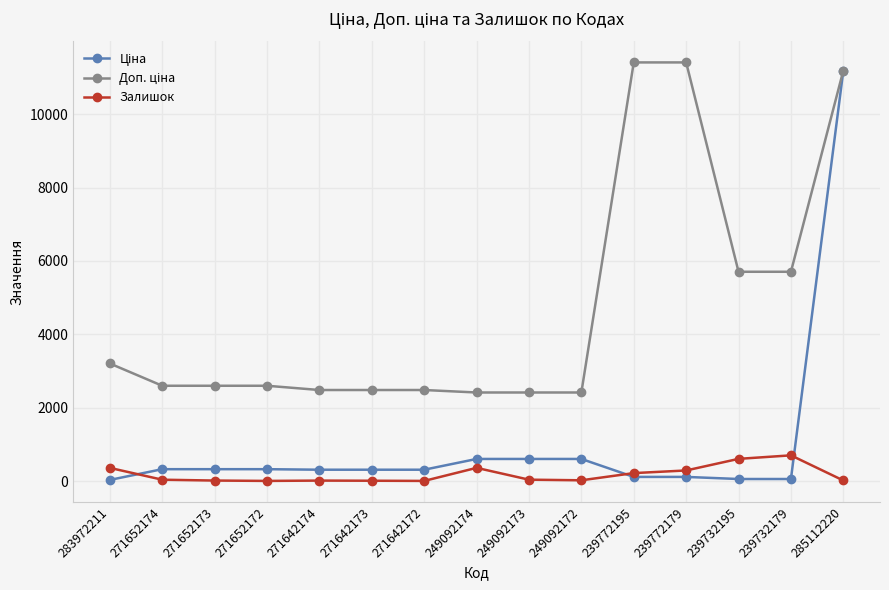

The Залишок series shows 1069.6 at 239732195. True or false?

False